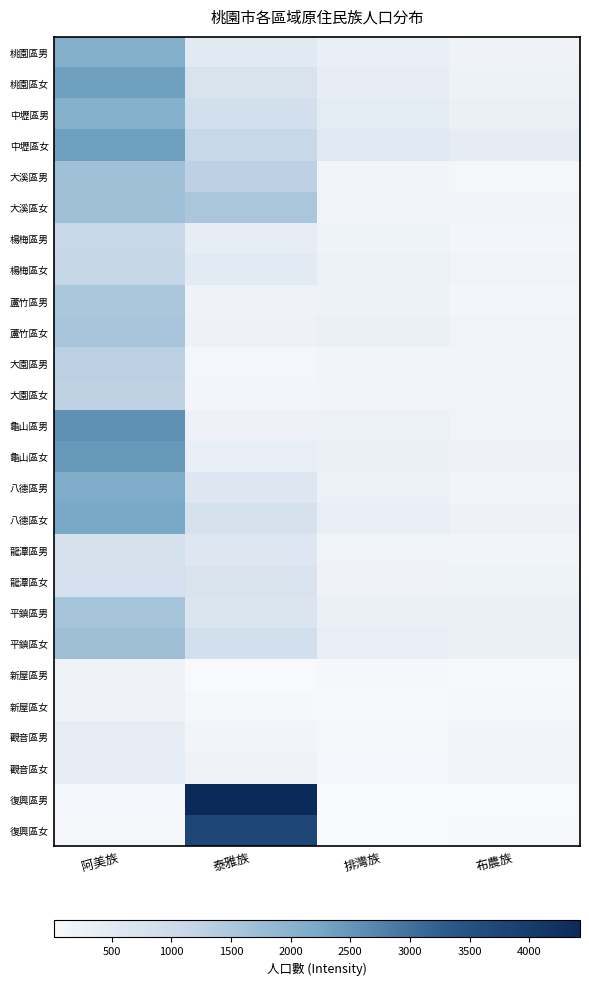

Which series has the largest total across all categories?

復興區男